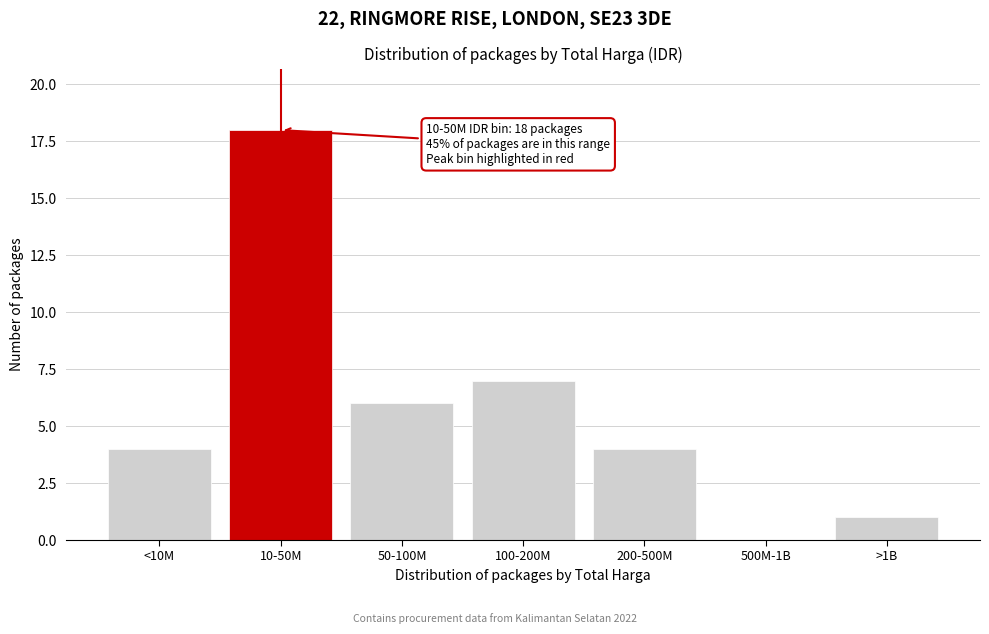

Reading left to right, transcribe all the data shown in this chart.

<10M=4	10-50M=18	50-100M=6	100-200M=7	200-500M=4	500M-1B=0	>1B=1